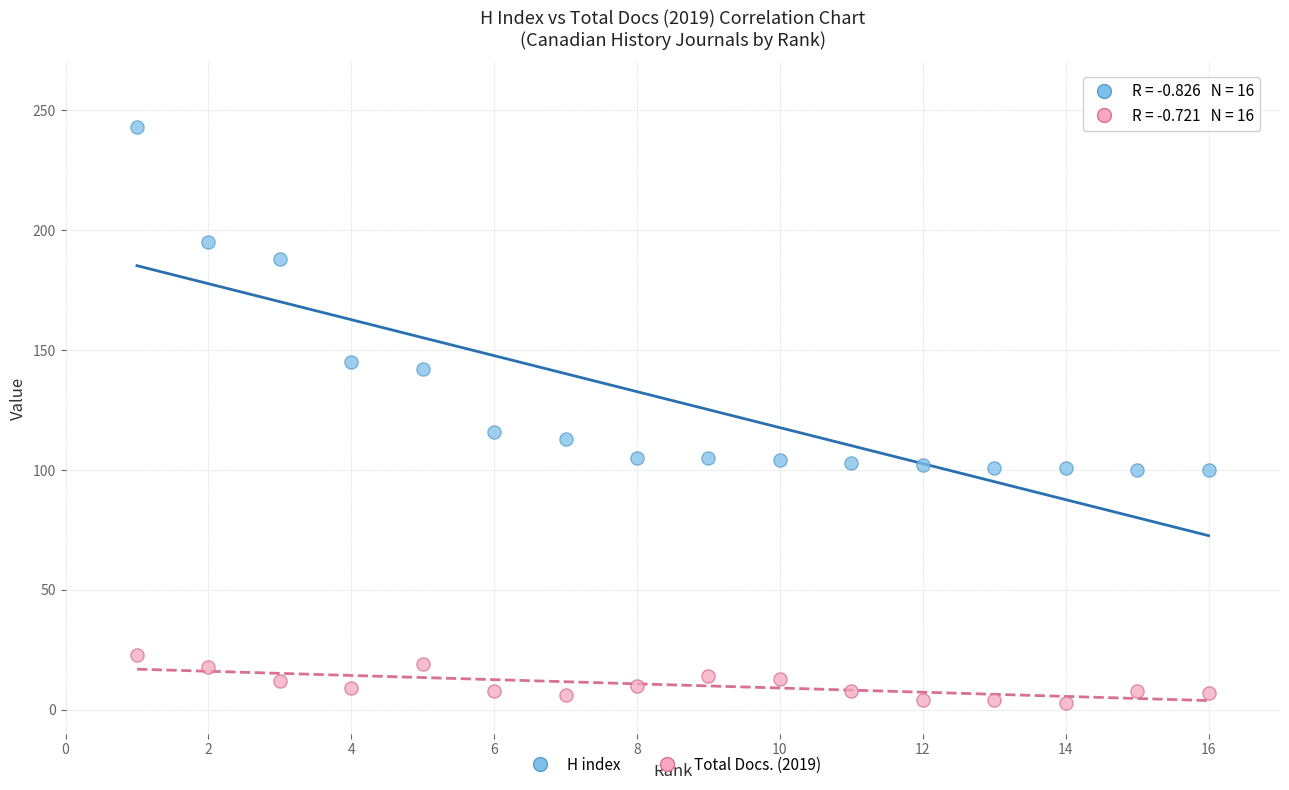

In the H index series, what Y value is closest to 171?

188